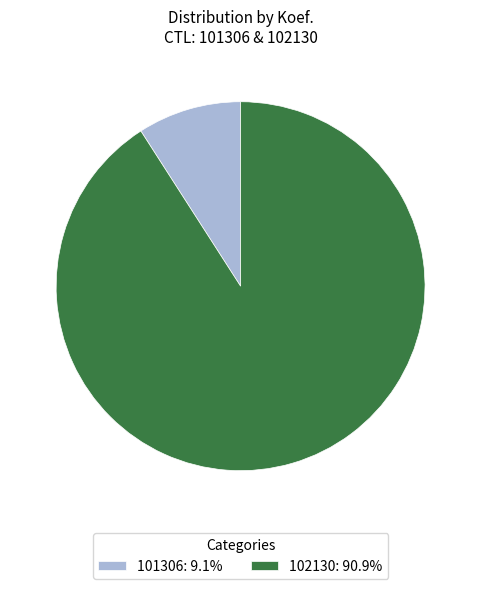

Is the sum of 102130 and 101306 greater than half?

Yes